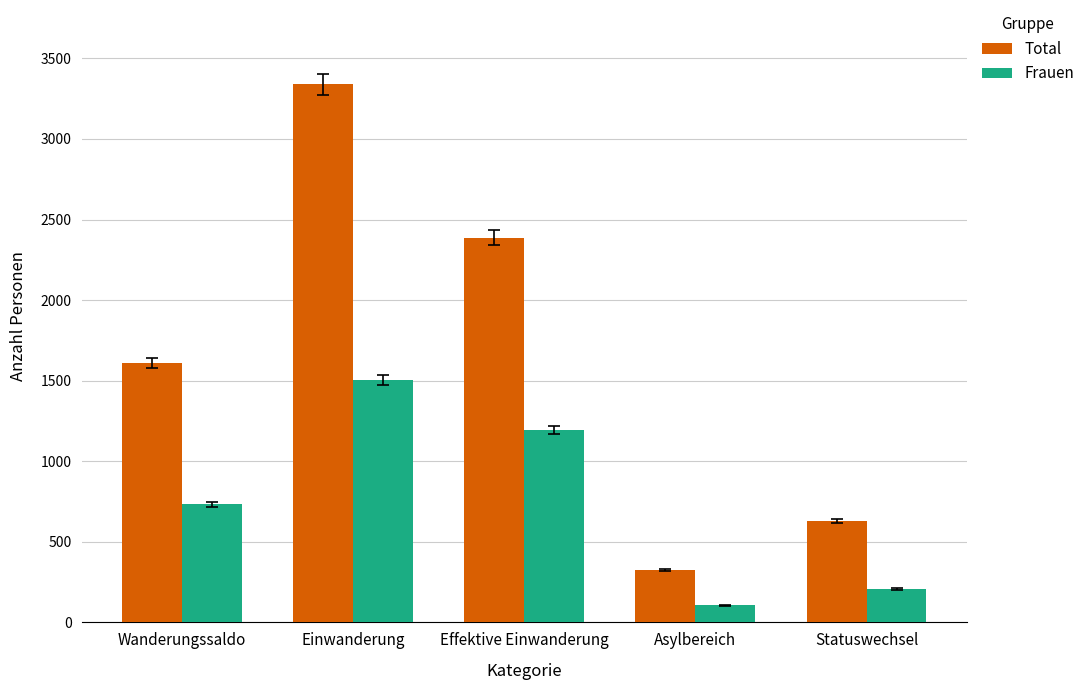

How many values in the Frauen series are below 732?

2